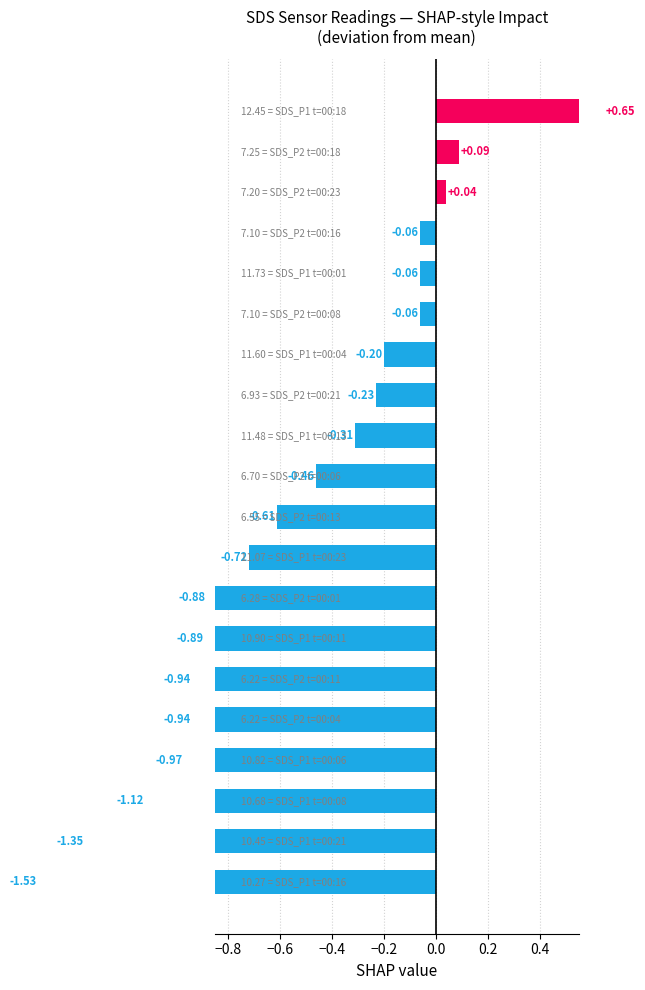

What is the difference between the maximum and minimum values?

2.2